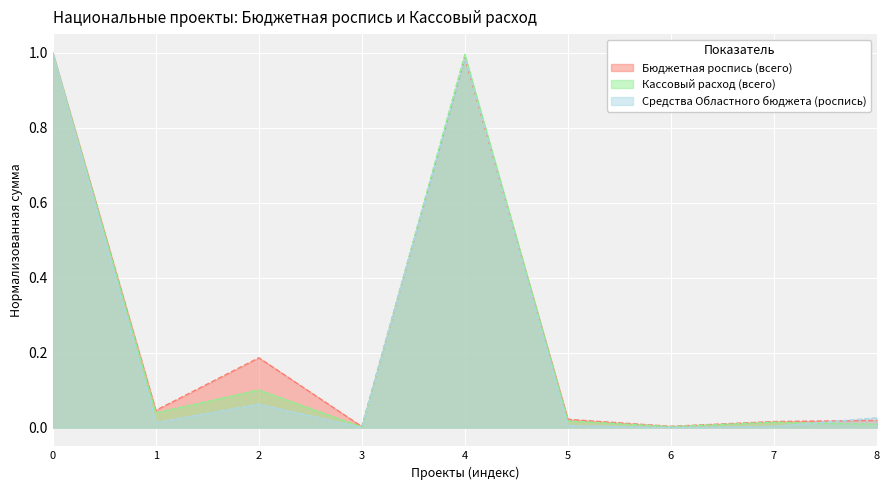

Is it true that Средства Областного бюджета (роспись) equals 0.4 at 4?

False